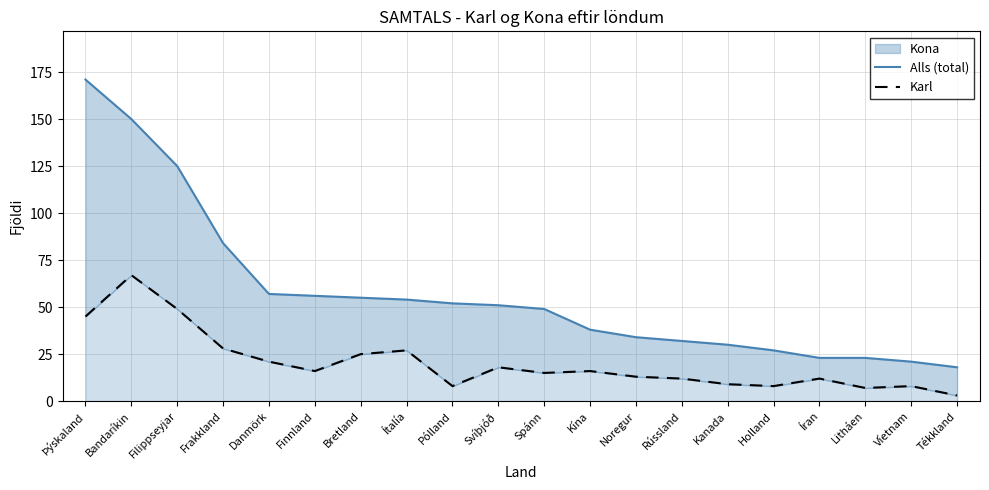

Is it true that Karl equals 16 at Ítalía?

False